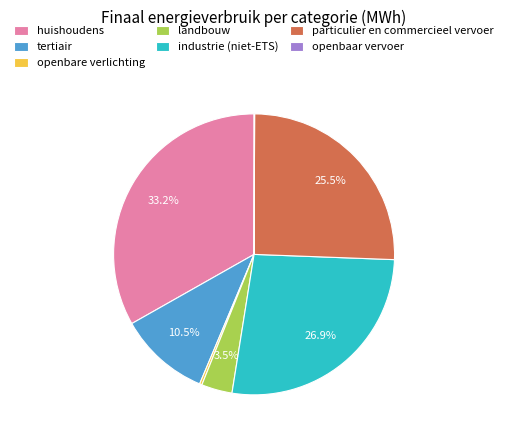

To the nearest percent, what is the difference between the largest and smallest slice percentages?

33%